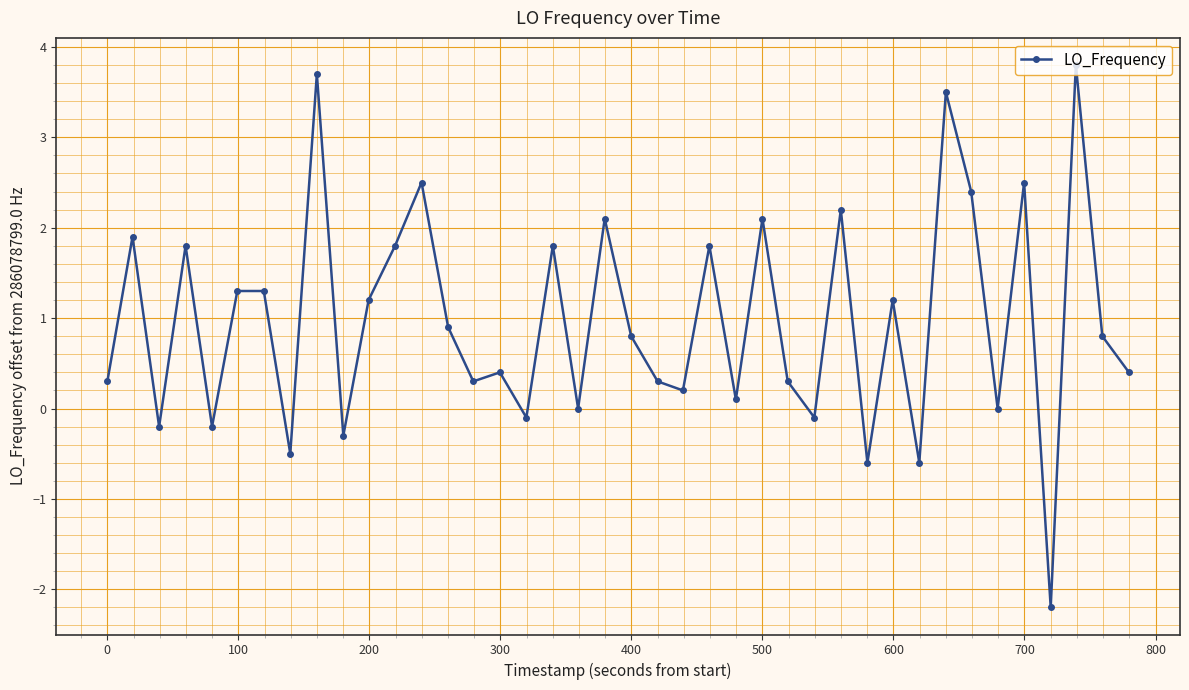

What is the sum of all values?

38.9